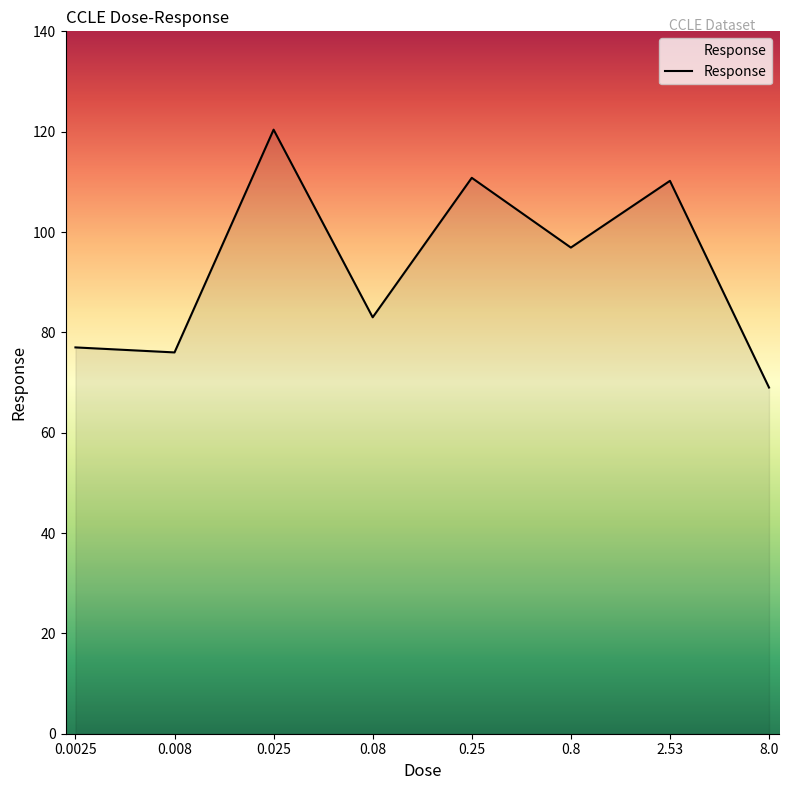

Does the chart display data point markers on the line(s)?

No